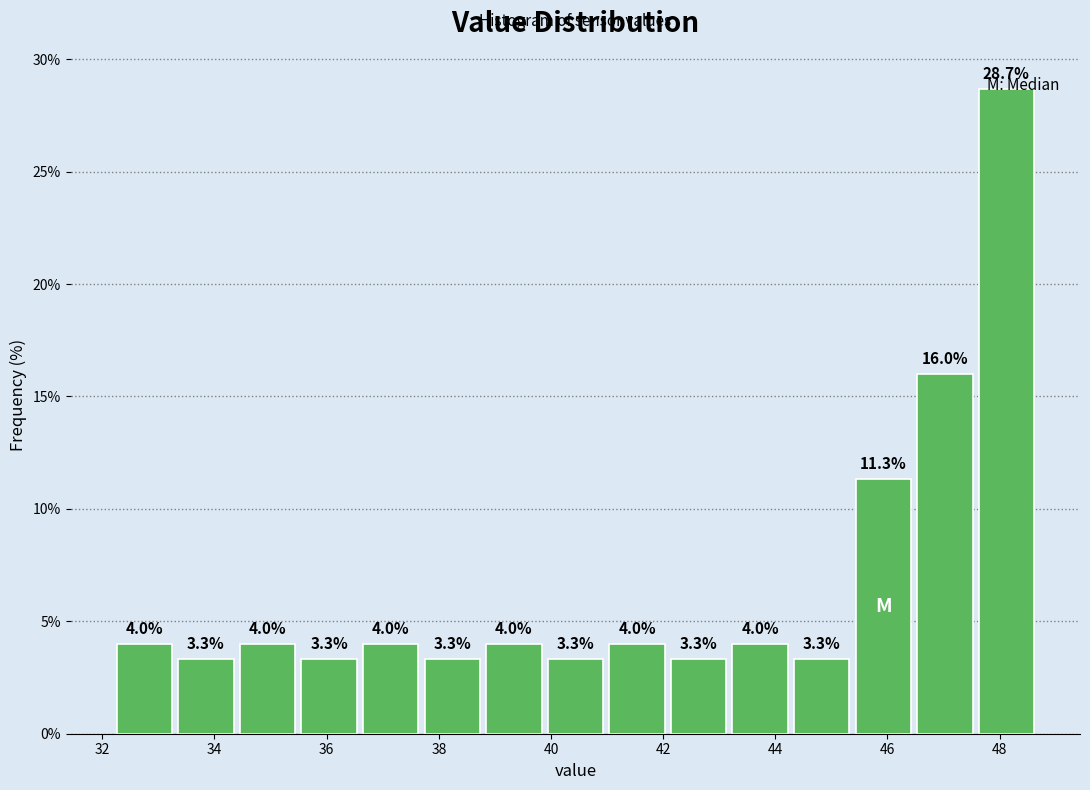

Reading left to right, list every bar in this chart as the range it spans on the x-axis followed by its height. The bar edges are not printed on the chart, so give them approximately, as read against the axis.

32.2 to 33.2: 4.0
33.2 to 34.4: 3.3
34.4 to 35.4: 4.0
35.4 to 36.6: 3.3
36.6 to 37.6: 4.0
37.6 to 38.8: 3.3
38.8 to 39.8: 4.0
39.8 to 41.0: 3.3
41.0 to 42.0: 4.0
42.0 to 43.2: 3.3
43.2 to 44.2: 4.0
44.2 to 45.4: 3.3
45.4 to 46.4: 11.3
46.4 to 47.6: 16.0
47.6 to 48.6: 28.7